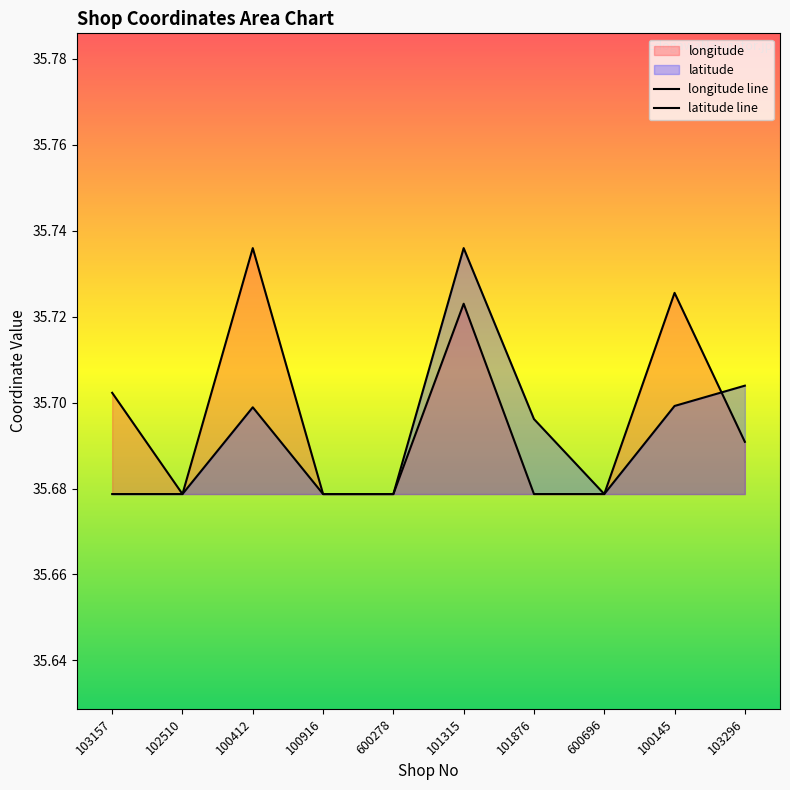

What is the value of the latitude line point at the 7th from the left?

35.7